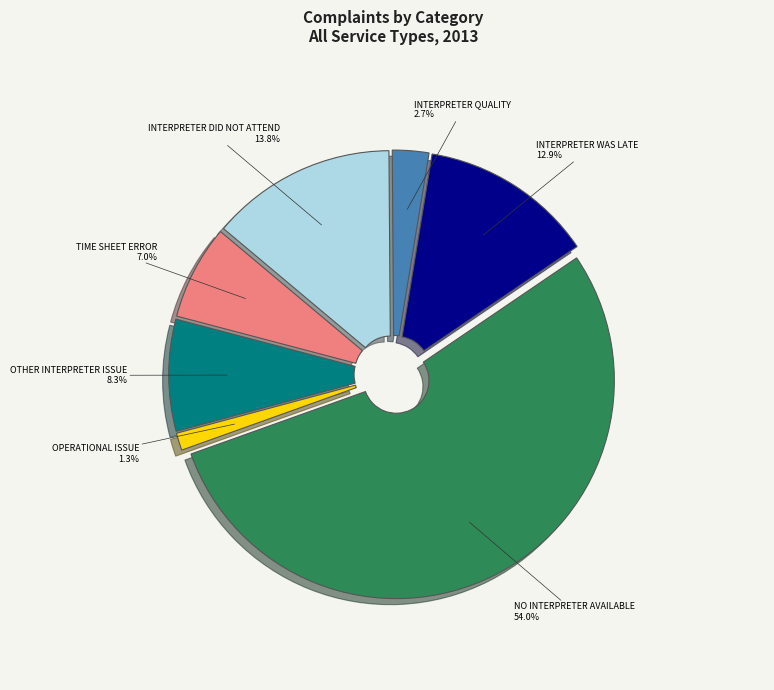

Is there any slice that represents more than half of the pie?

Yes